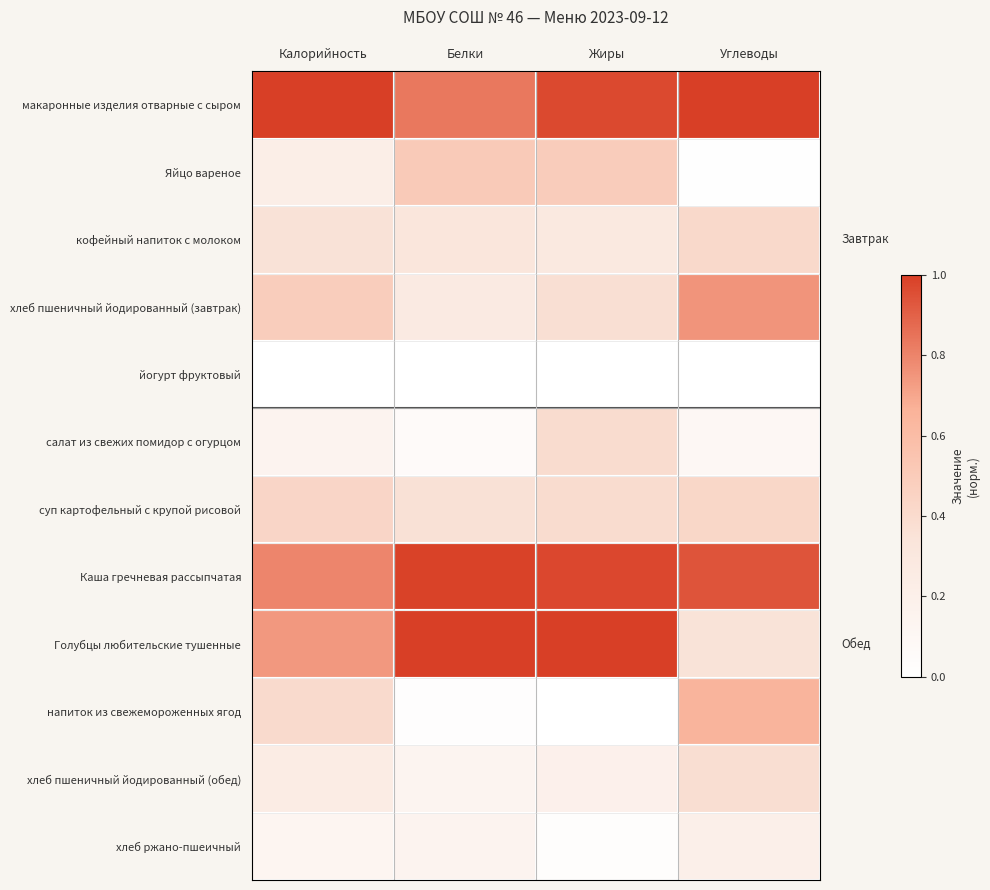

Which label corresponds to the largest value in the chart?

Калорийность